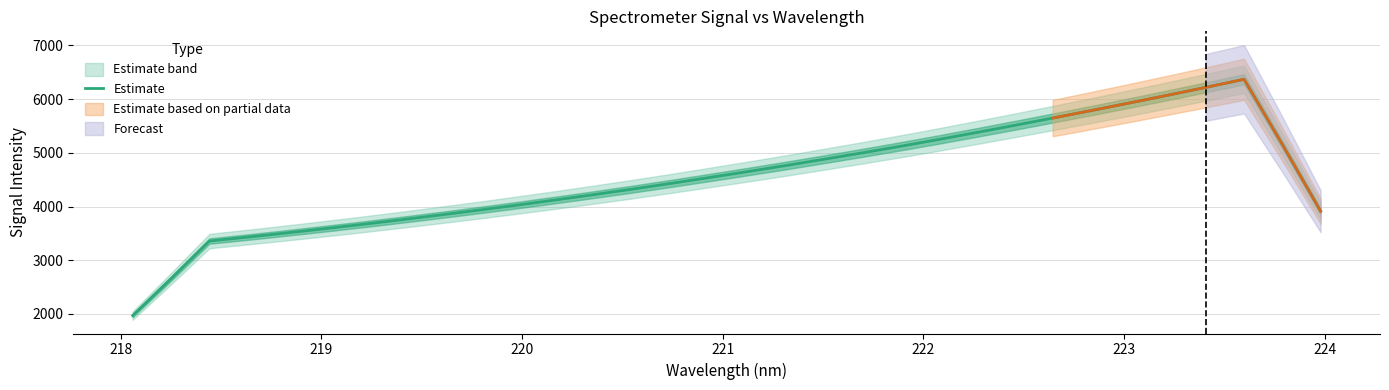

What is the maximum value for Estimate?

6370.6